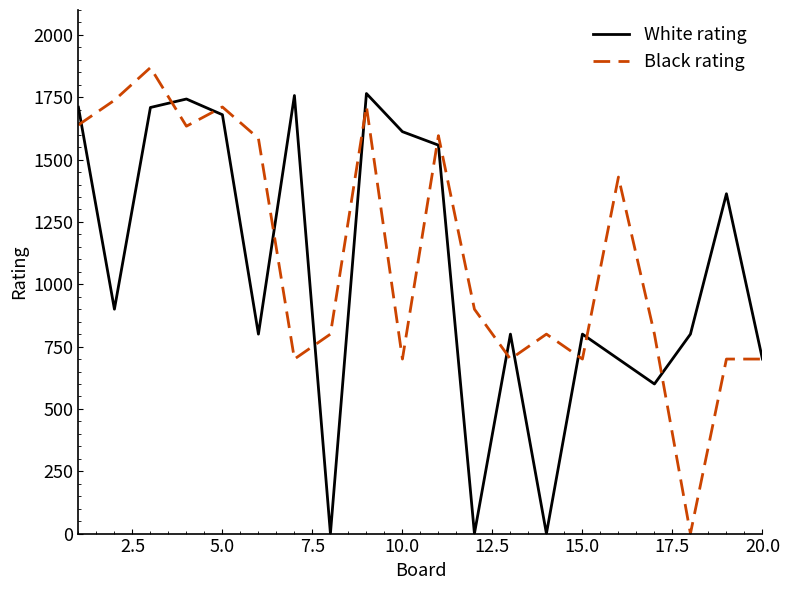

What is the difference between the second highest and second lowest values in the Black rating series?

1038